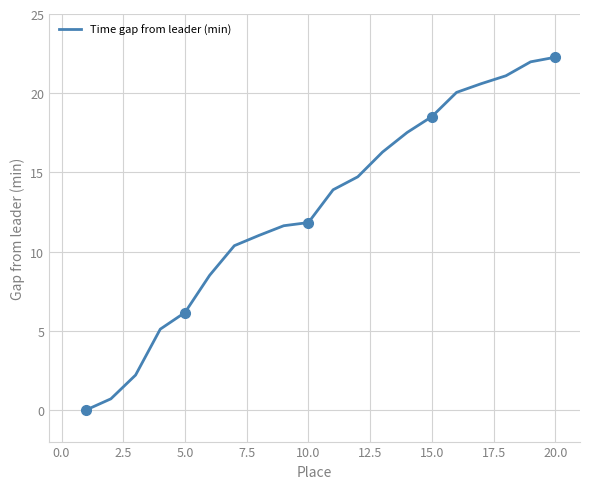

What is the highest value of the Time gap from leader (min) series?

22.3